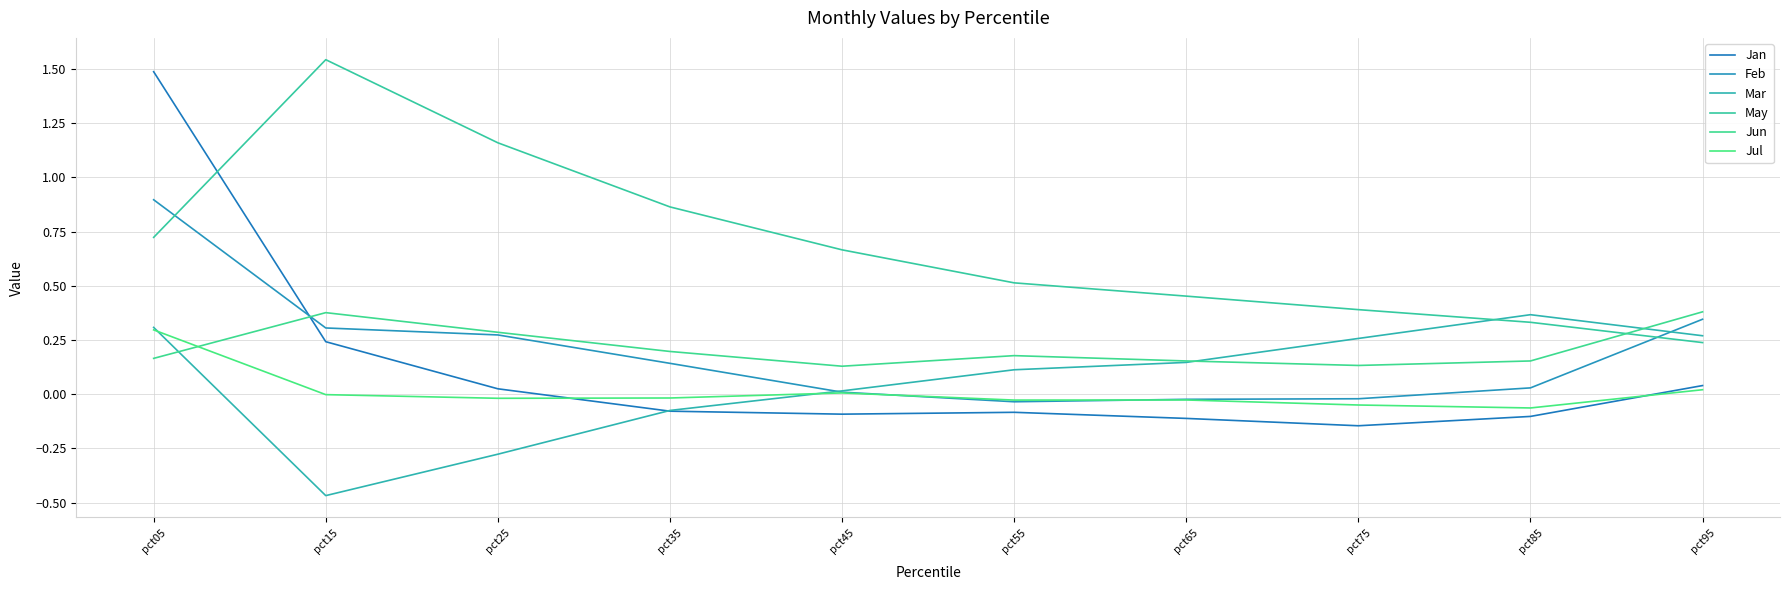

The value of Mar at pct95 is 0.3. True or false?

True